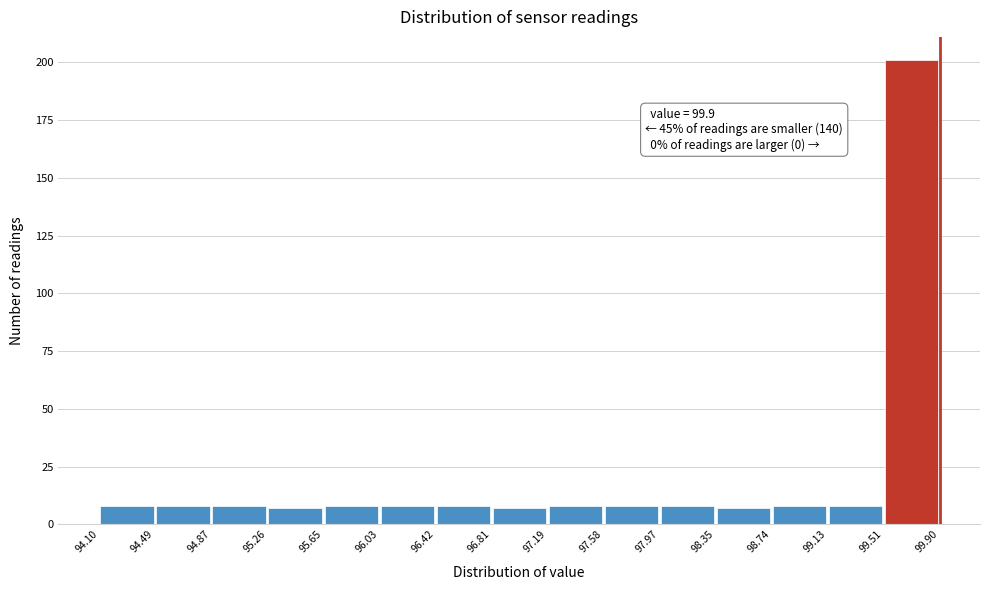

Over which range of the x-axis is the bar tallest?

99.51 to 99.90